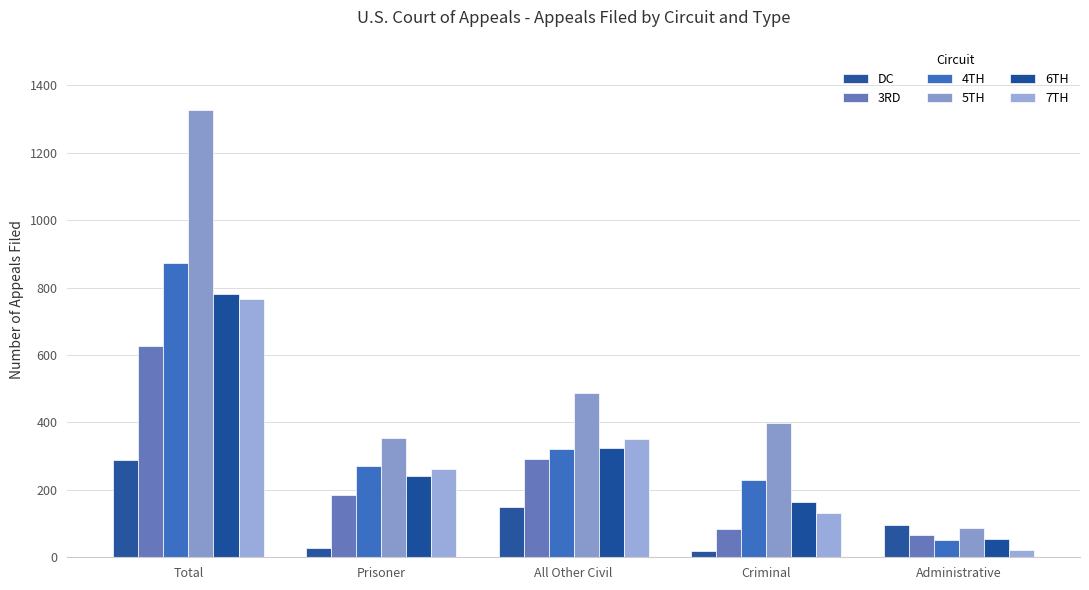

Reading left to right, transcribe all the data shown in this chart.

DC: Total=290	Prisoner=27	All Other Civil=149	Criminal=18	Administrative=96
3RD: Total=628	Prisoner=184	All Other Civil=293	Criminal=85	Administrative=66
4TH: Total=873	Prisoner=271	All Other Civil=321	Criminal=229	Administrative=52
5TH: Total=1328	Prisoner=355	All Other Civil=488	Criminal=397	Administrative=88
6TH: Total=781	Prisoner=240	All Other Civil=323	Criminal=164	Administrative=54
7TH: Total=767	Prisoner=262	All Other Civil=352	Criminal=130	Administrative=22